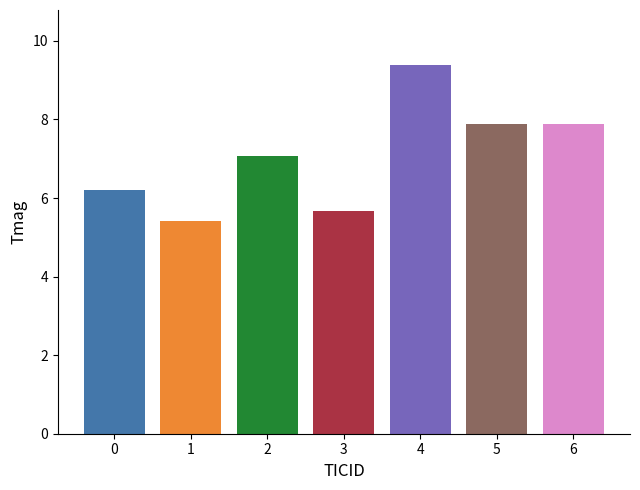

What is the minimum value shown in the chart?

5.4